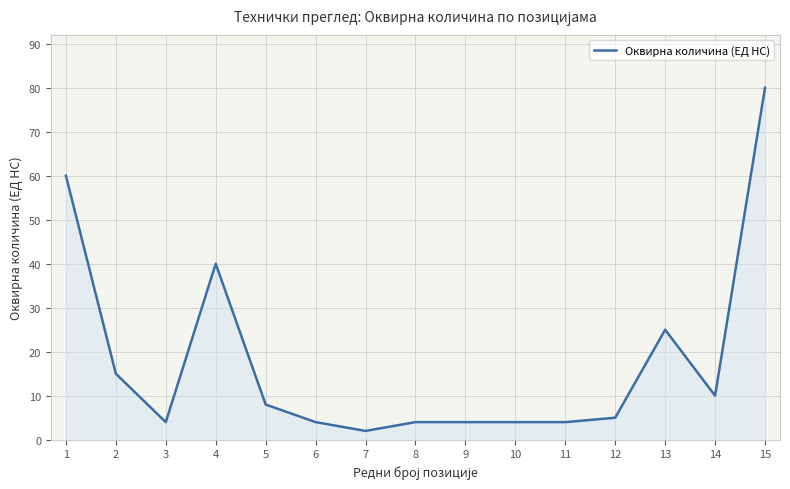

What is the difference between the values at 1 and 7?

58